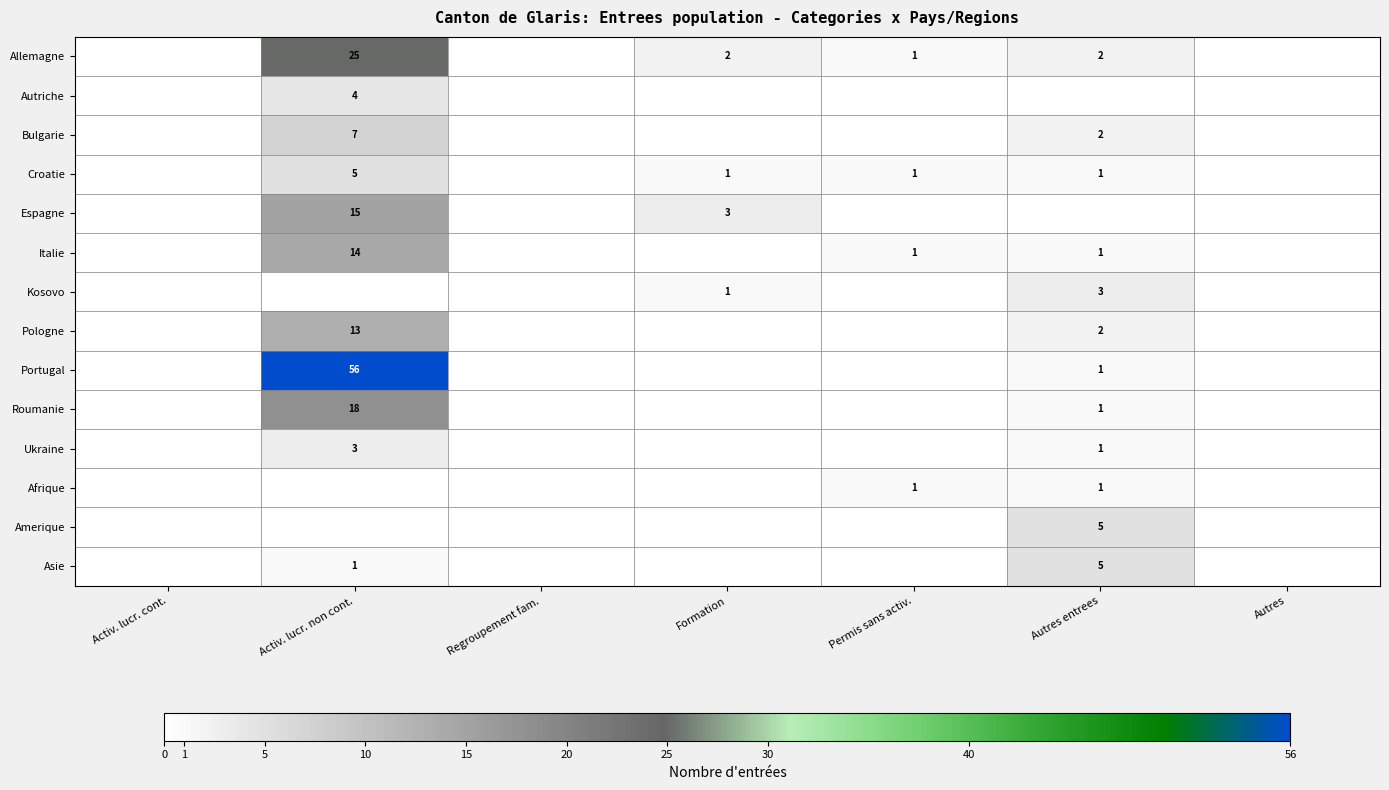

Is it true that Portugal equals 1 at Autres entrees?

True